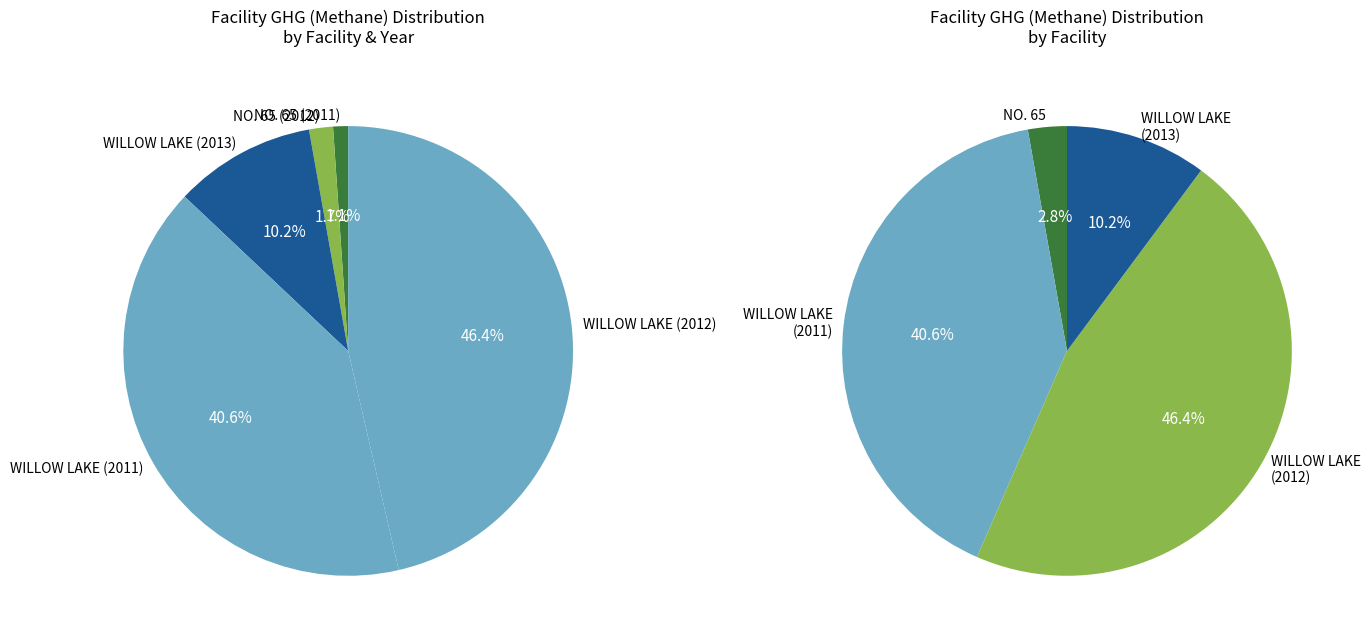

What is the total percentage of NO. 65 (2012) and WILLOW LAKE (2012)?

48.1%